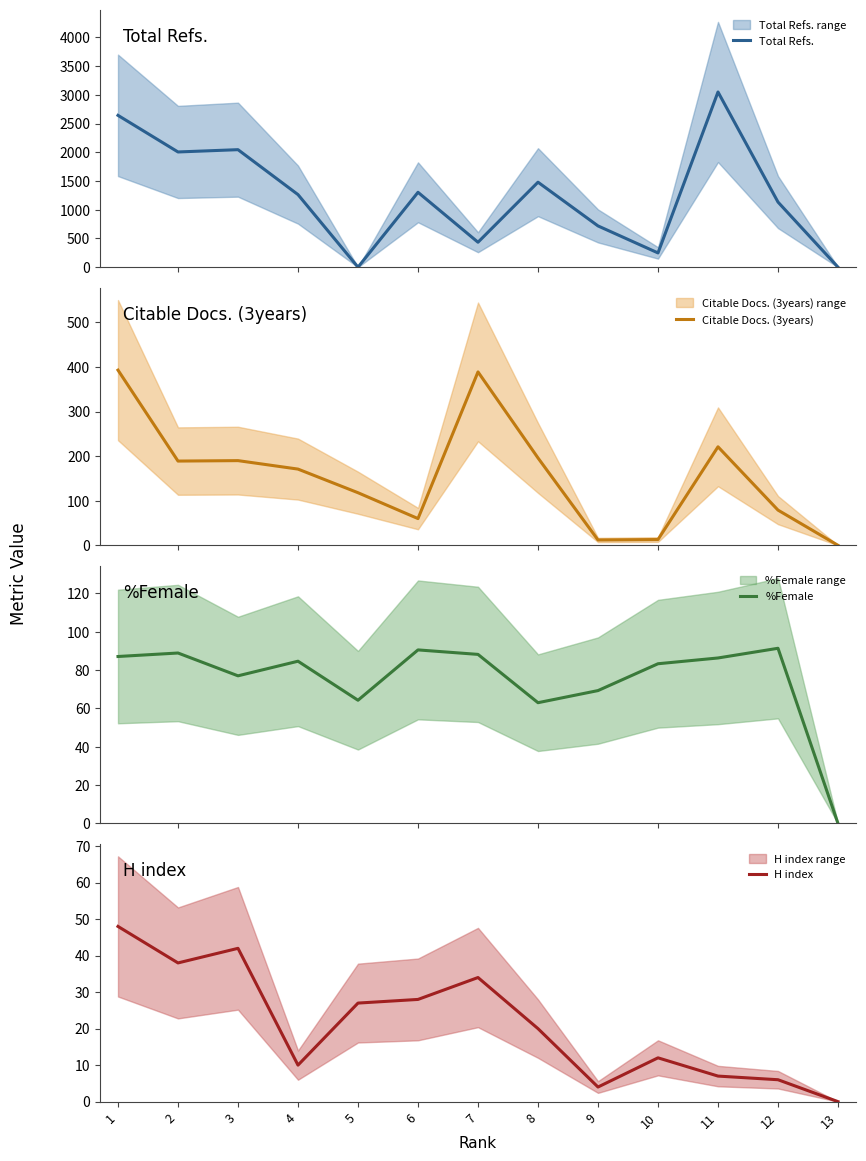

At which category does H index reach its first local peak?

3